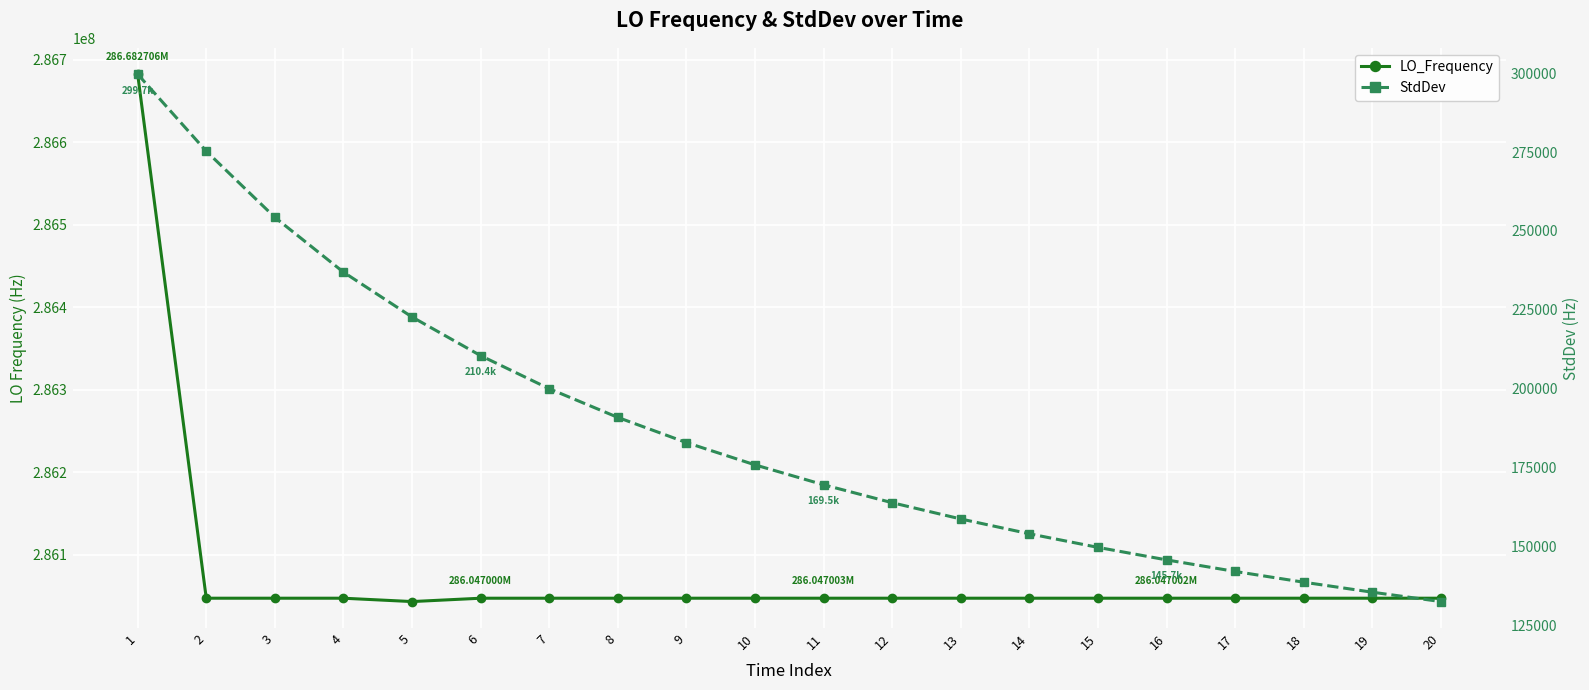

What is the average value of the StdDev series?

186921.5